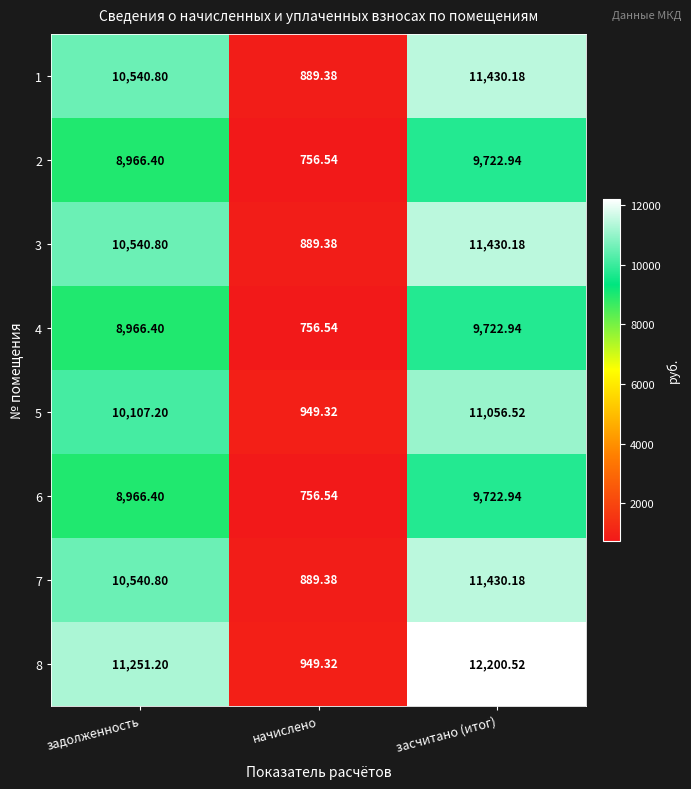

List the labels in order of 2 value, largest first.

засчитано (итог), задолженность, начислено